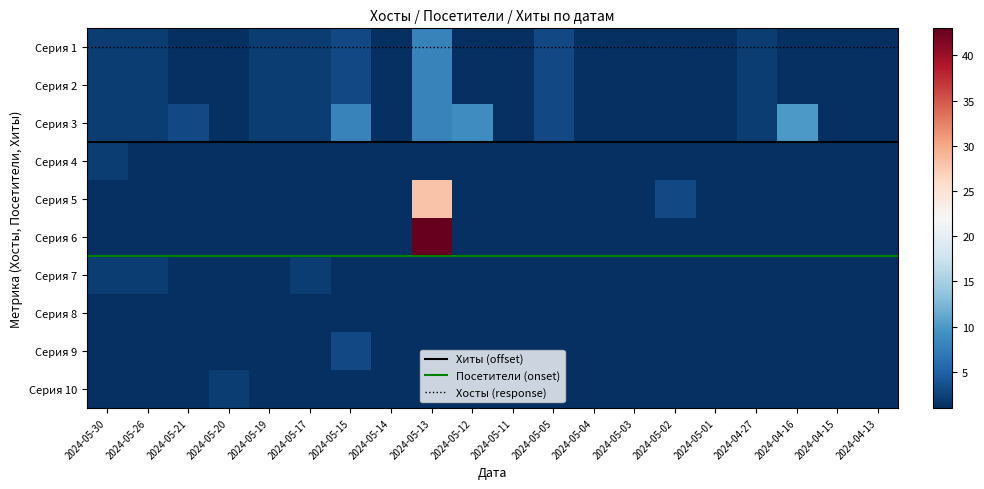

Count the number of categories in the chart.

20